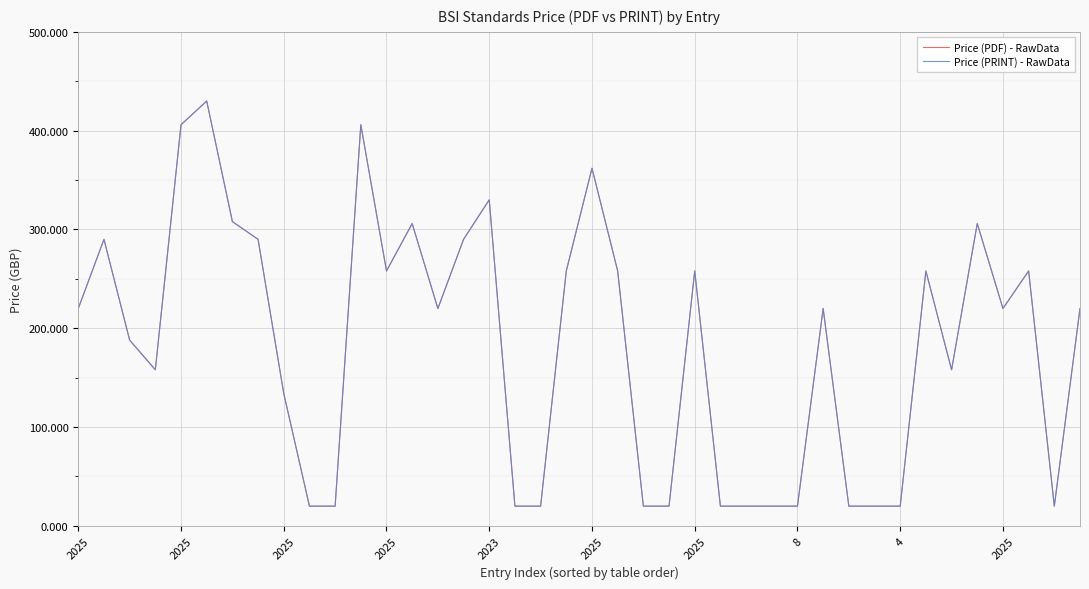

Which series has the widest spread of values?

Price (PDF) - RawData